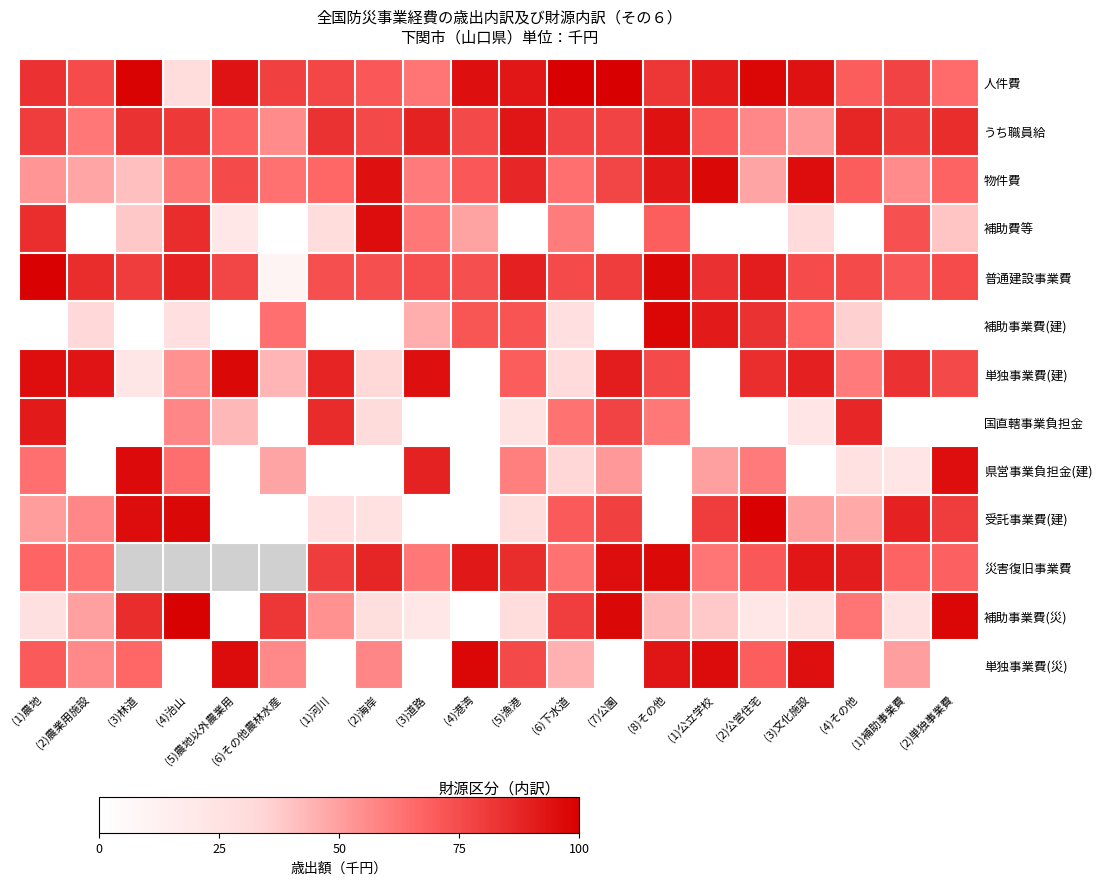

What is the average value of the 単独事業費(建) series?

64.1